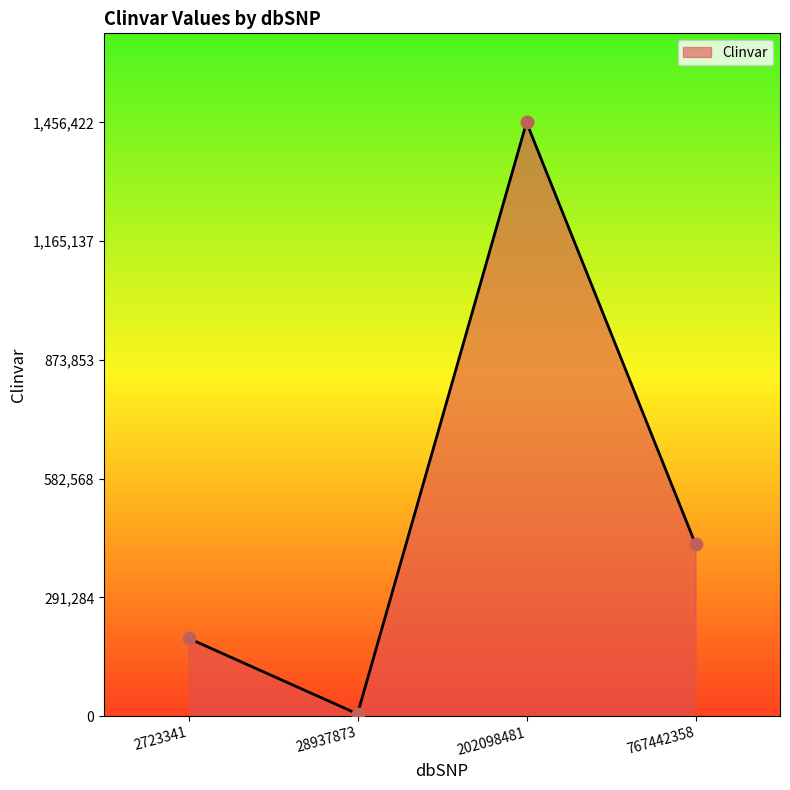

What is the change in value from 28937873 to 202098481?

+1450890